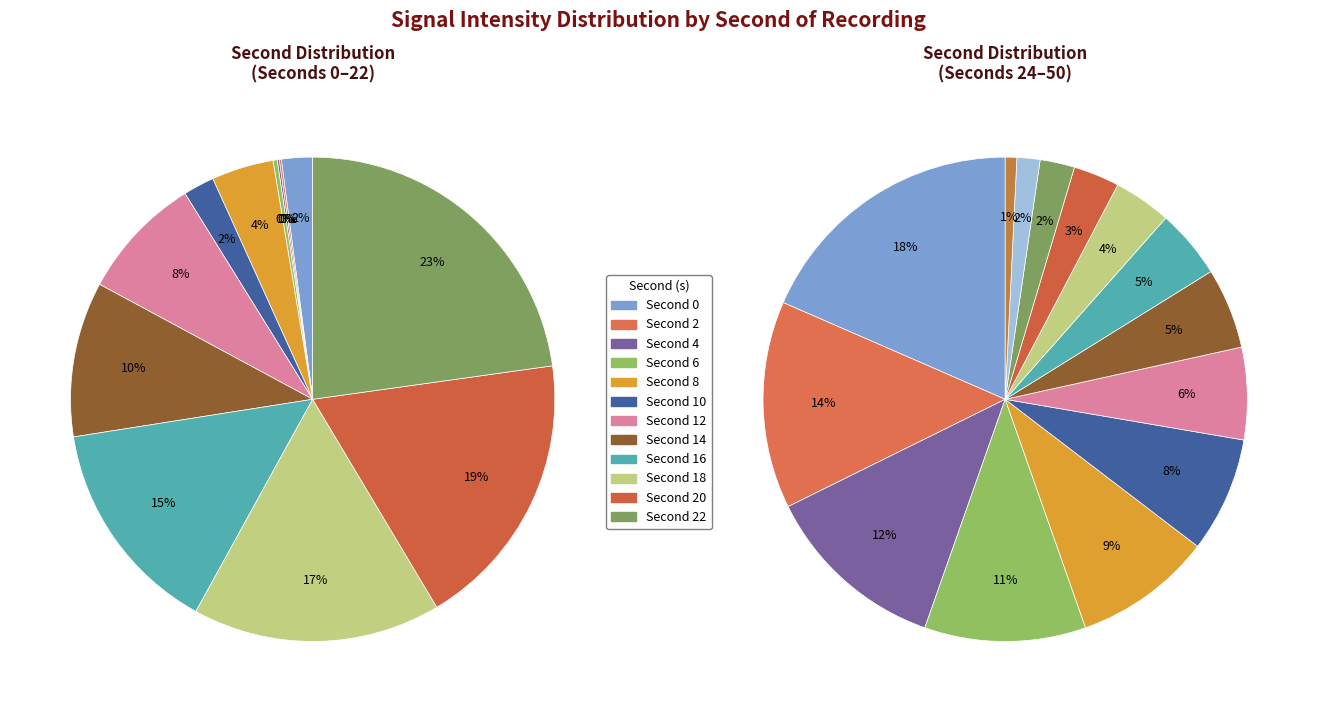

Combined, what portion of the pie is 2 and 16?

14.6%